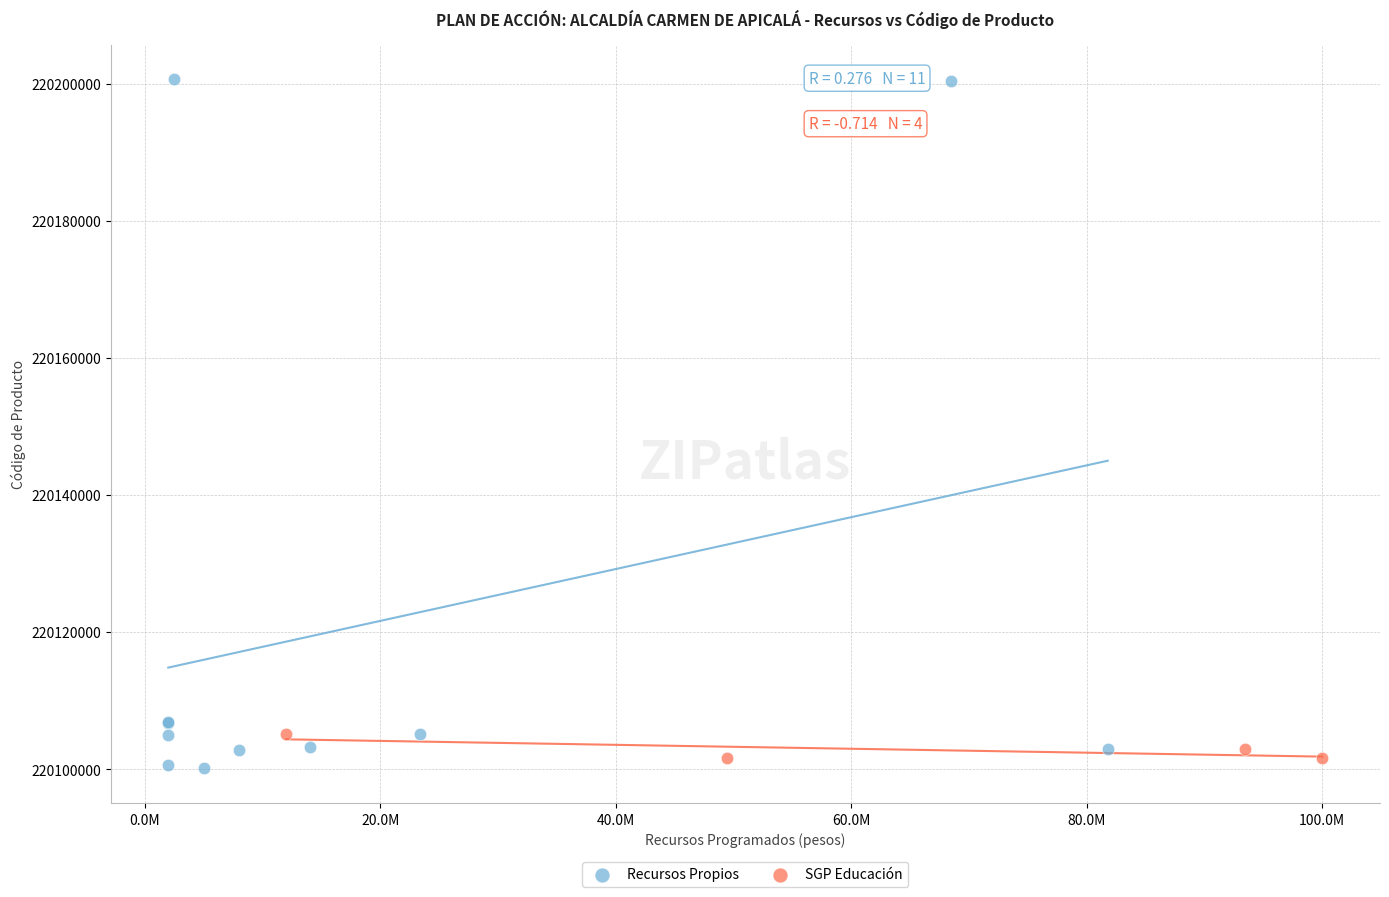

Which series has the largest Y range (max minus min)?

Recursos Propios